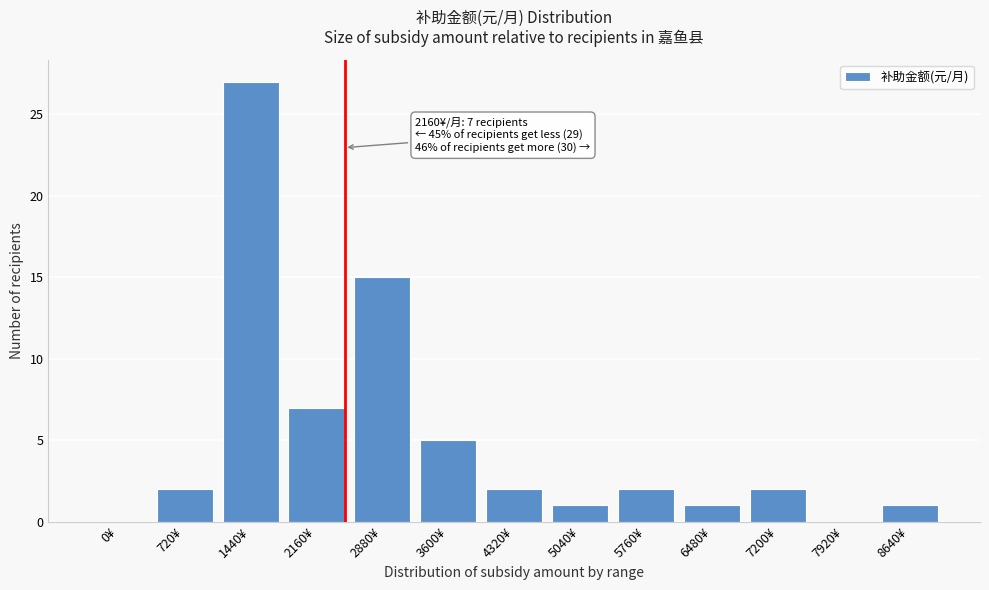

Reading right to left, list all the values displayed in this chart.

8640¥=1	7920¥=0	7200¥=2	6480¥=1	5760¥=2	5040¥=1	4320¥=2	3600¥=5	2880¥=15	2160¥=7	1440¥=27	720¥=2	0¥=0